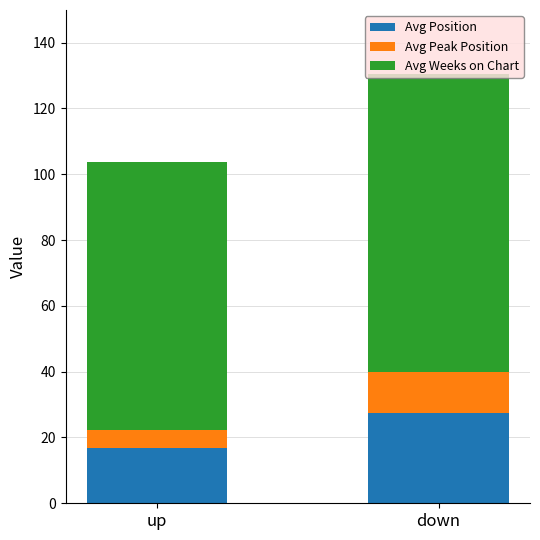

What is the highest value of the Avg Position series?

27.6